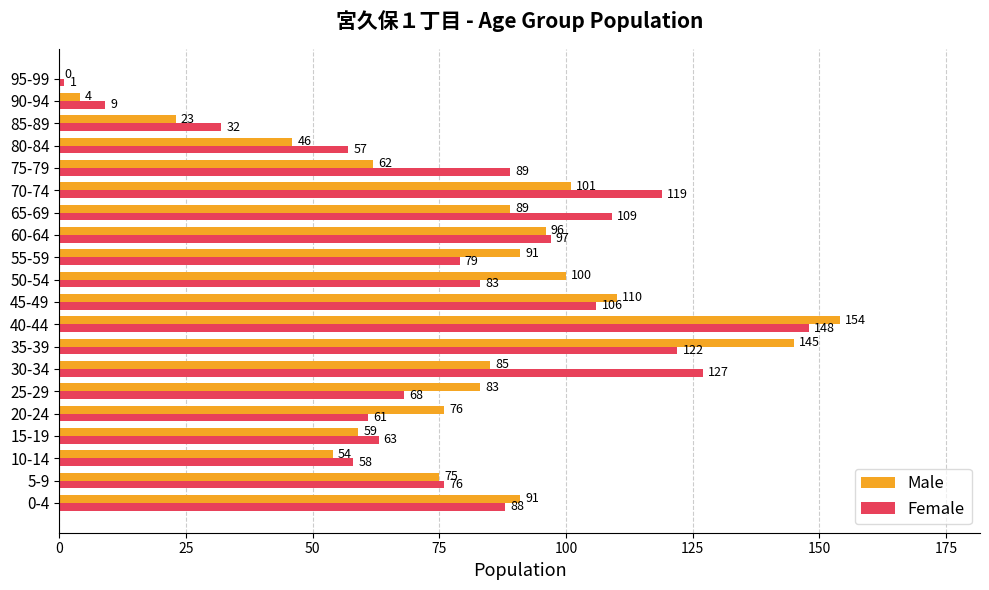

Read the Female value at 65-69, to the nearest 50.

100